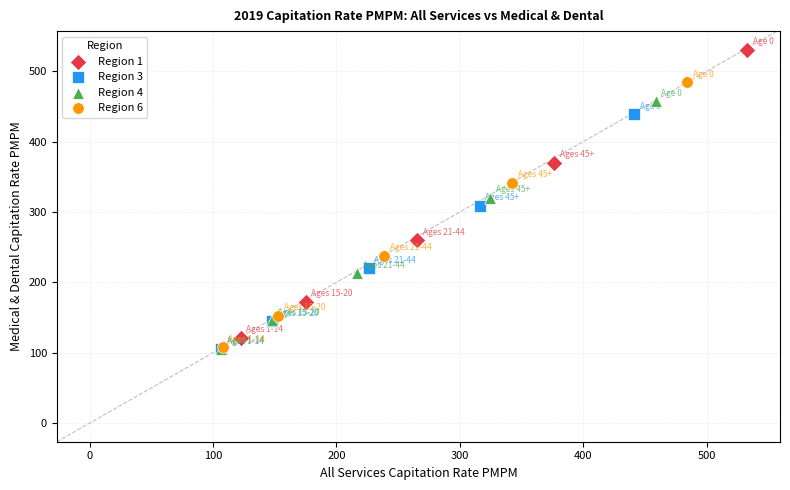

Which series has the widest spread of Y values?

Region 1